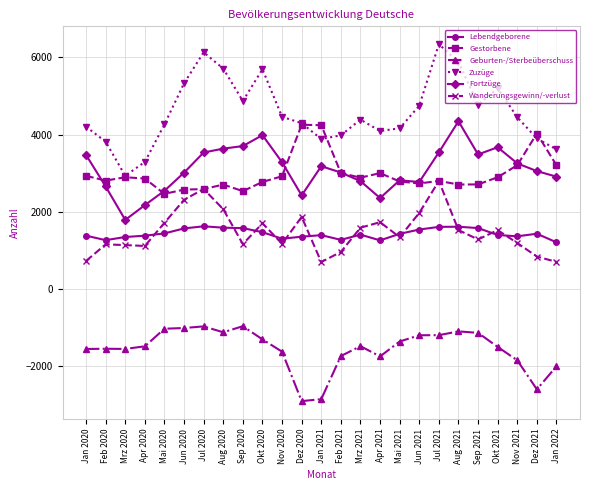

What is the difference between the second highest and minimum values in the Wanderungsgewinn/-verlust series?

1891